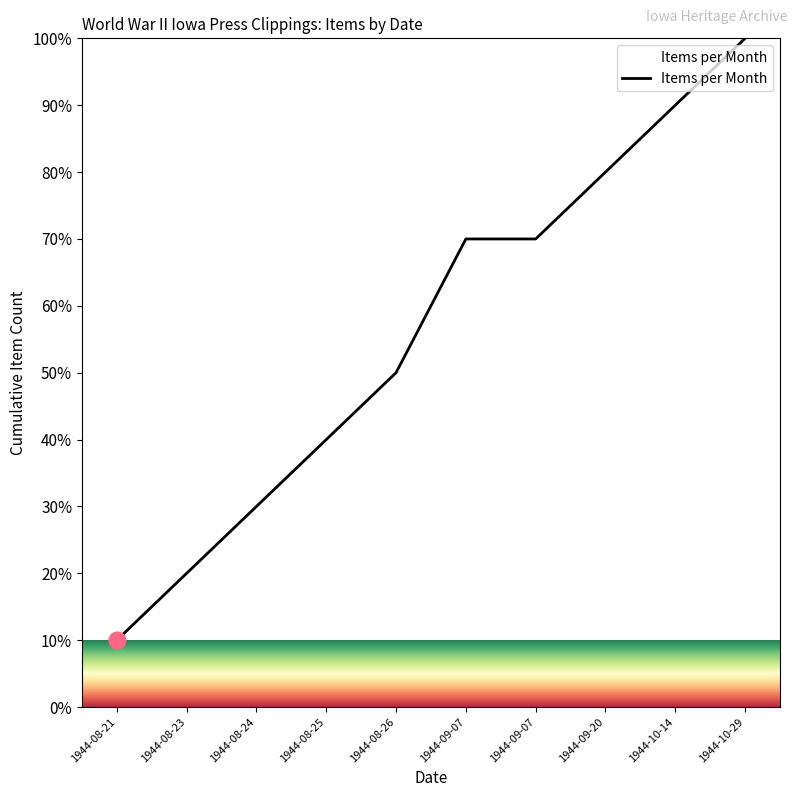

At which label does the data first exceed 70?

1944-09-20